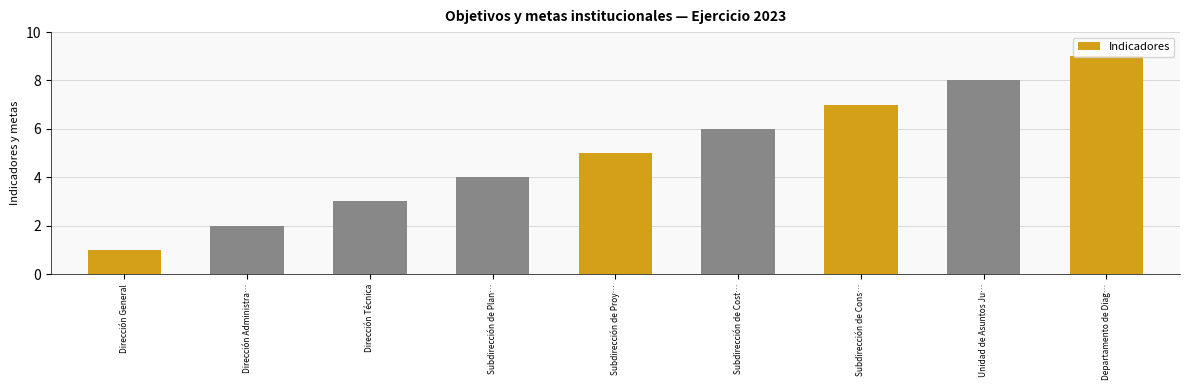

What is the maximum value shown in the chart?

9